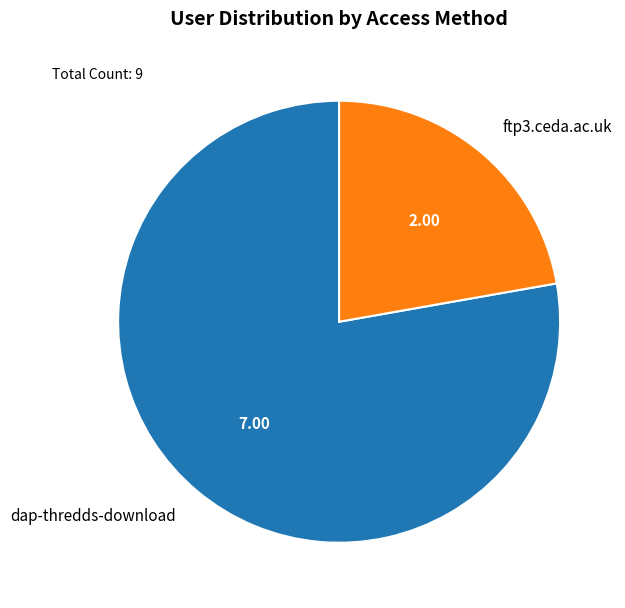

Does dap-thredds-download represent more than half of the total?

Yes